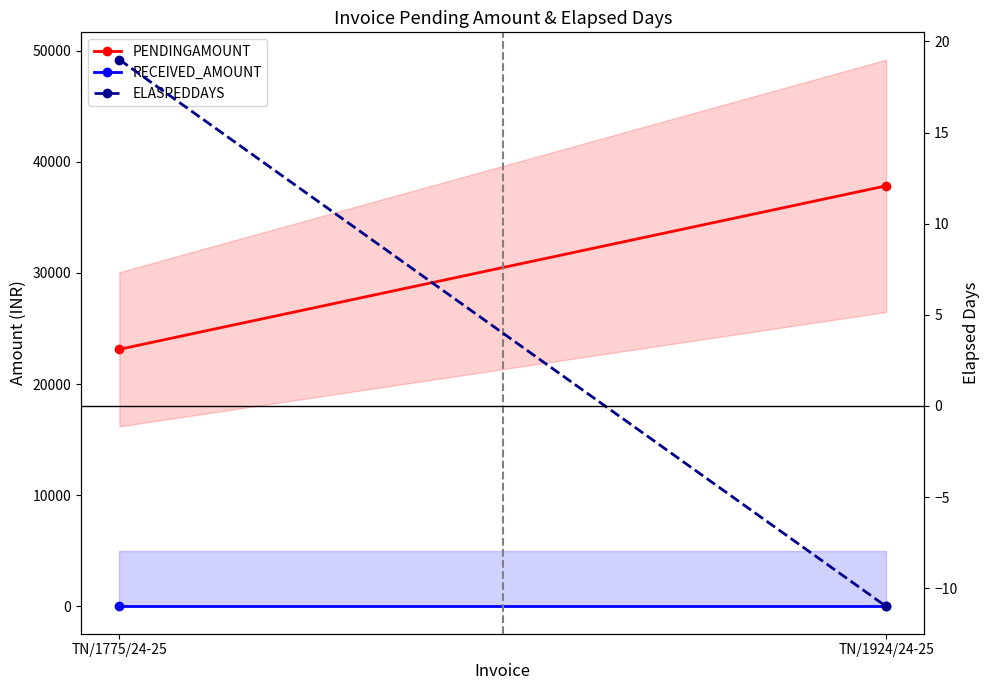

What is the spread (max minus min) of values at TN/1775/24-25?

23129